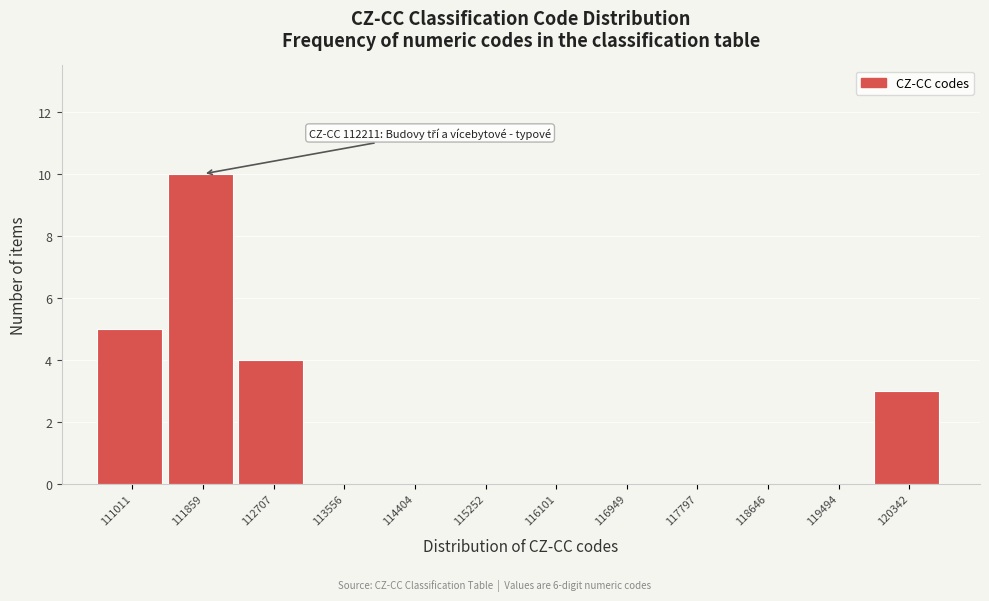

Reading right to left, what are all the values shown in this chart?

120342=3	119494=0	118646=0	117797=0	116949=0	116101=0	115252=0	114404=0	113556=0	112707=4	111859=10	111011=5